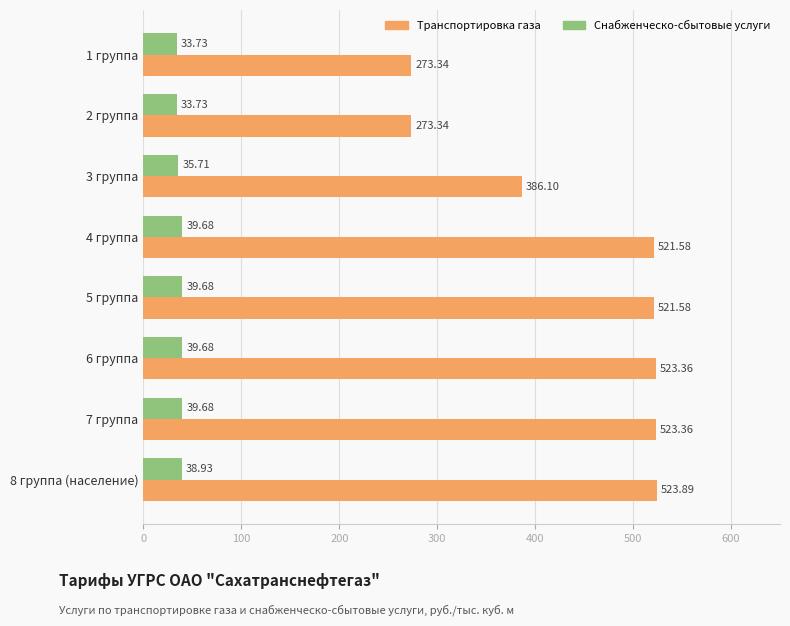

What is the minimum value for Транспортировка газа?

273.3